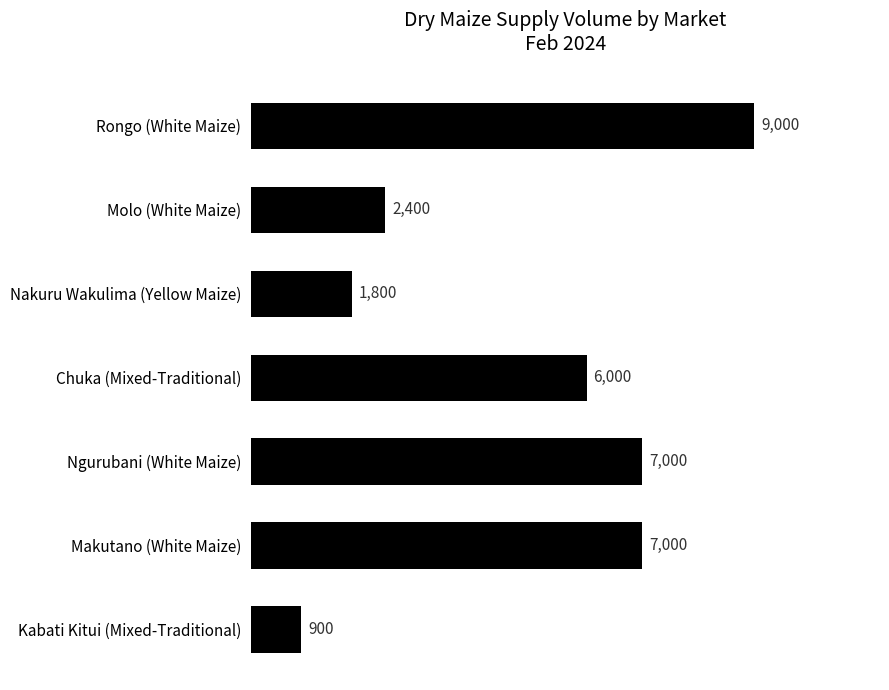

What is the difference between the second highest and second lowest values?

5200